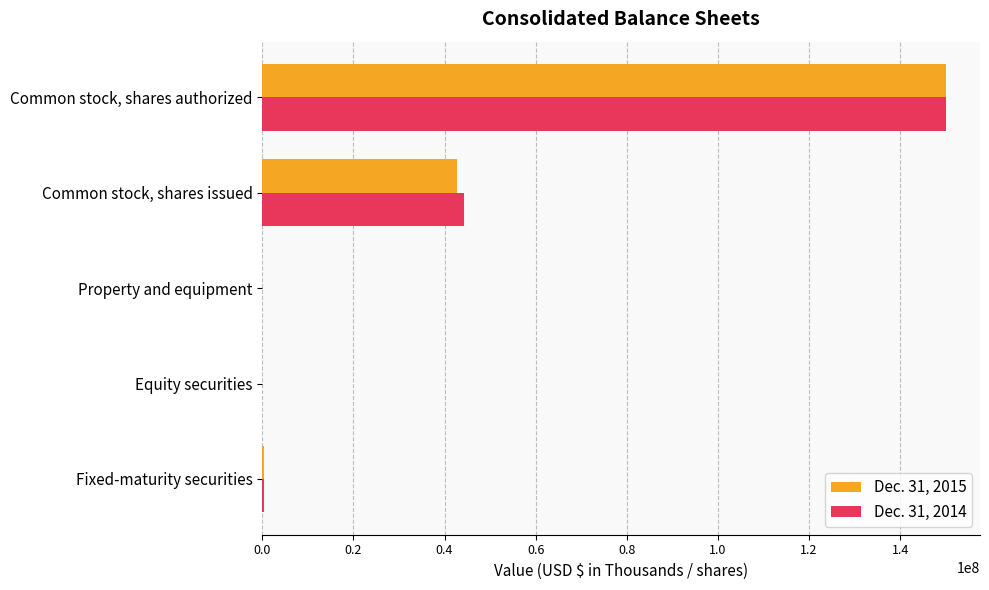

What is the maximum value shown in the chart?

150000000